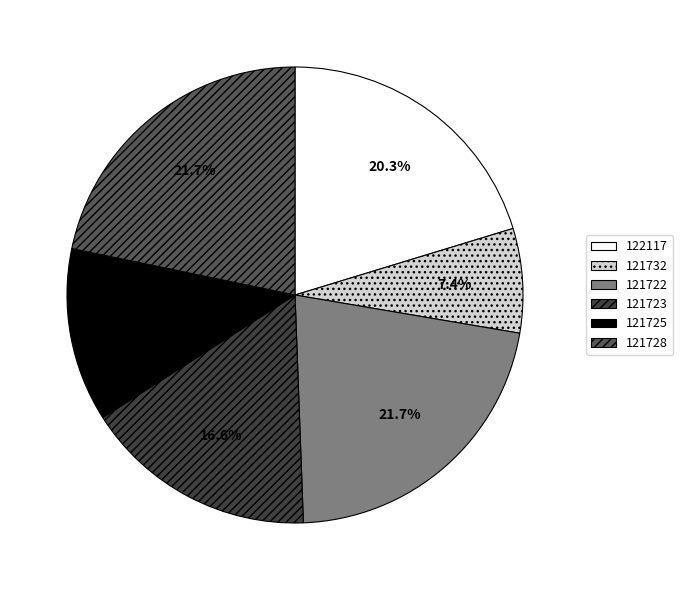

What percentage is the 122117 slice, to the nearest percent?

20%